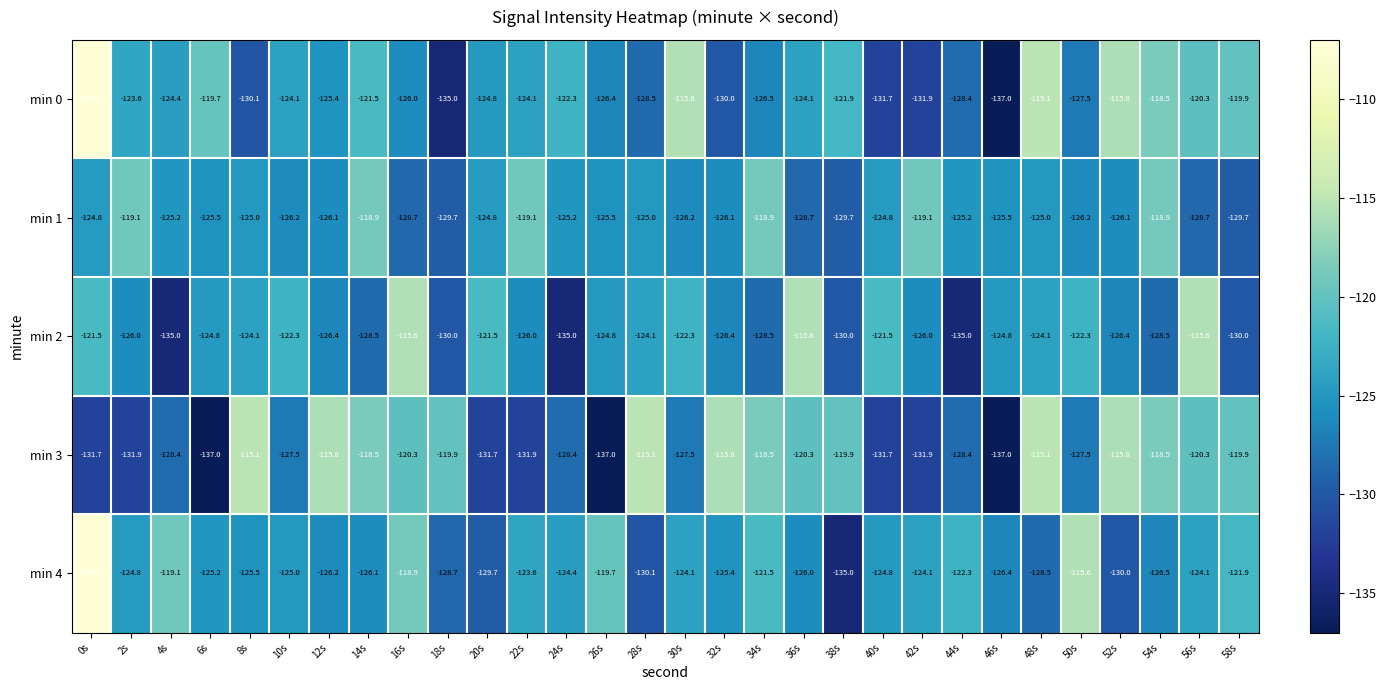

What is the difference between the second highest and minimum values in the min 0 series?

21.9